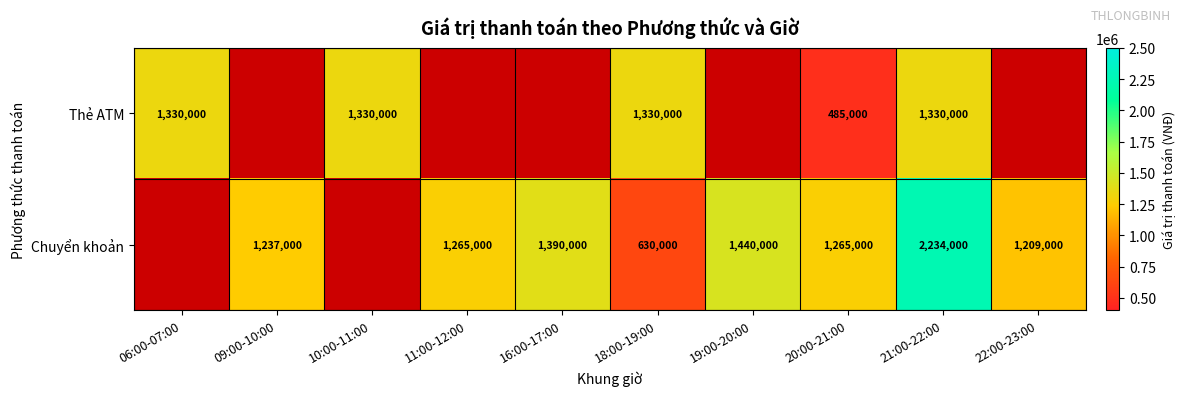

Which label corresponds to the smallest value in the chart?

20:00-21:00